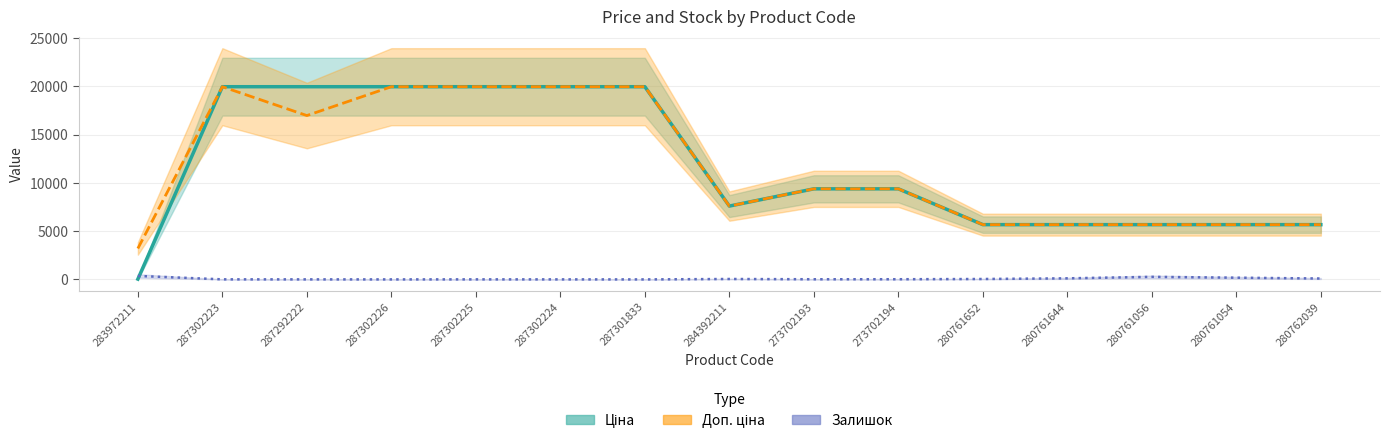

Is it true that Доп. ціна equals 4330.0 at 287301833?

False